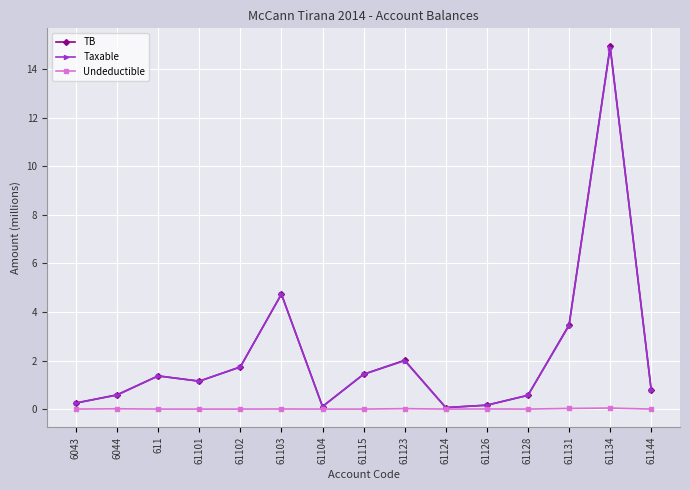

How many interior local peaks does the TB series have?

4